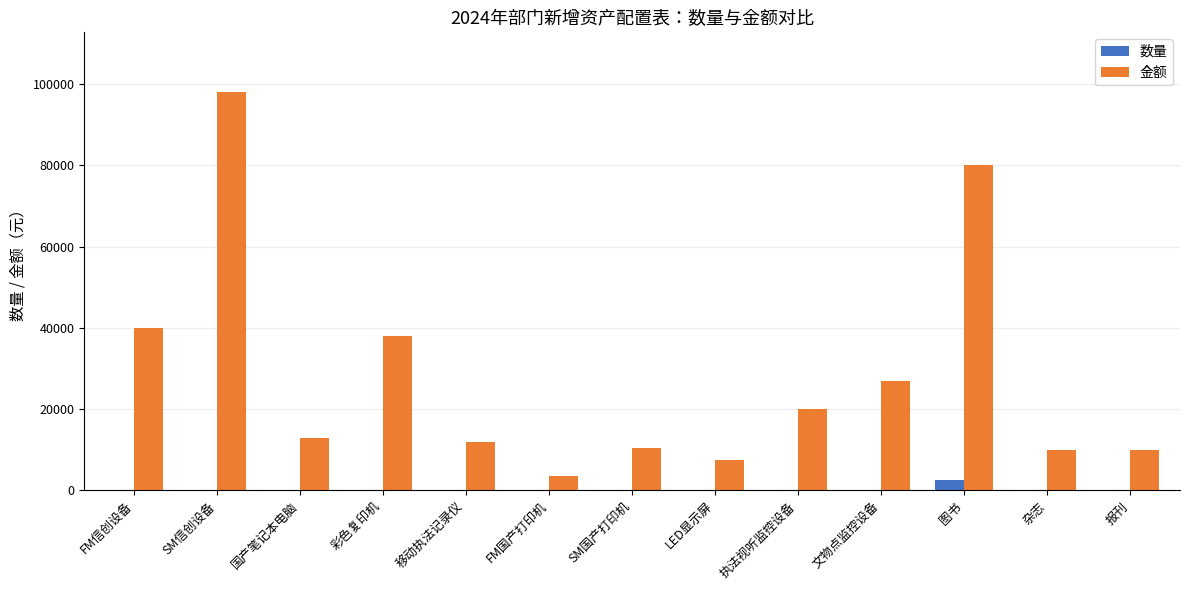

At which label is 金额 closest to 50800?

FM信创设备